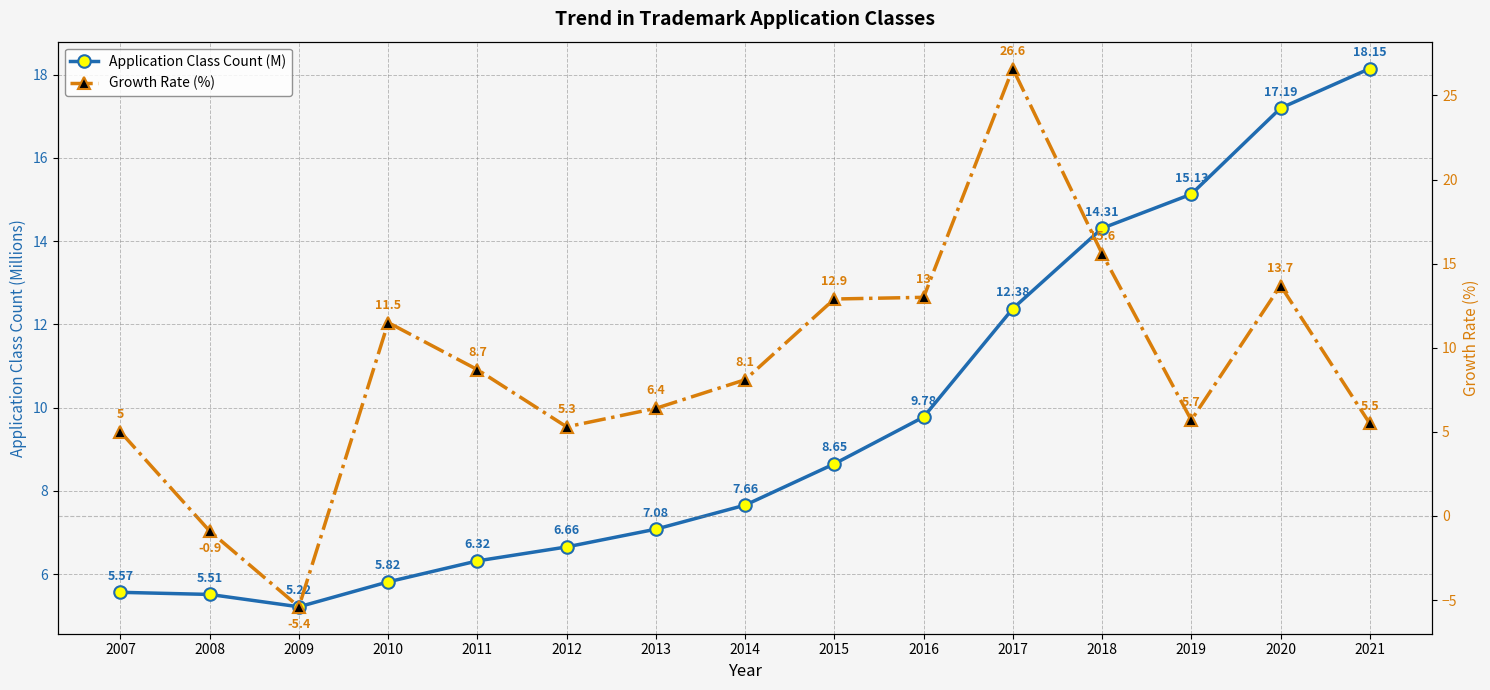

What is the value of the Application Class Count (M) point at the 14th from the left?

17.2